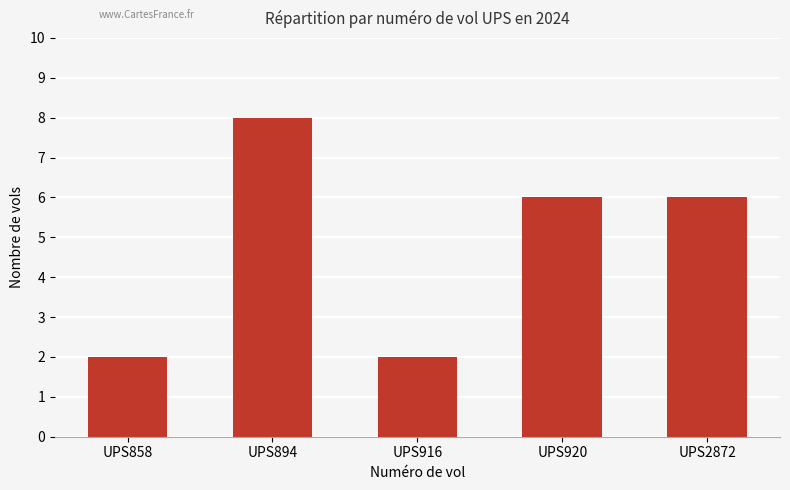

How many values are below 6?

2